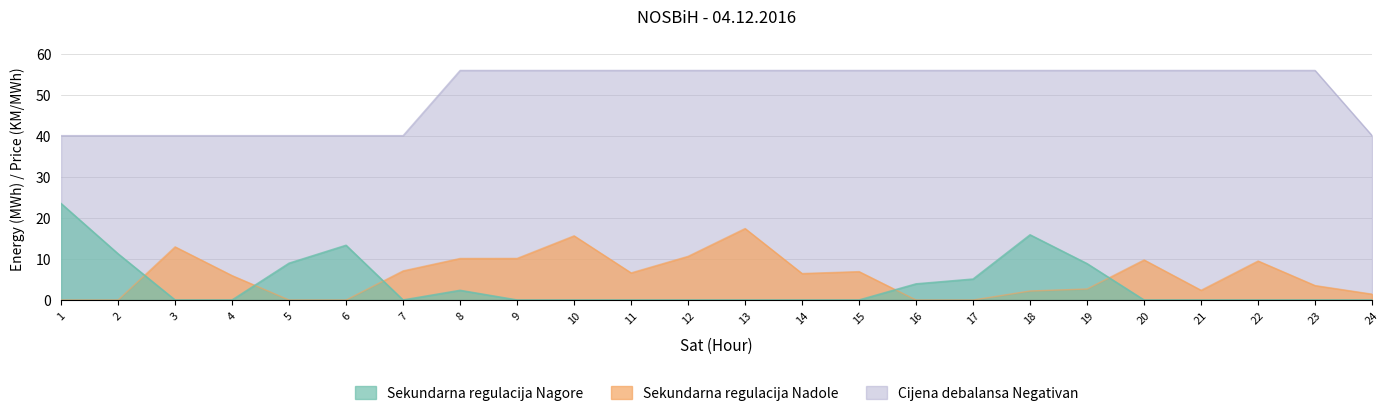

What is the difference between the highest and lowest values at 22?

56.0